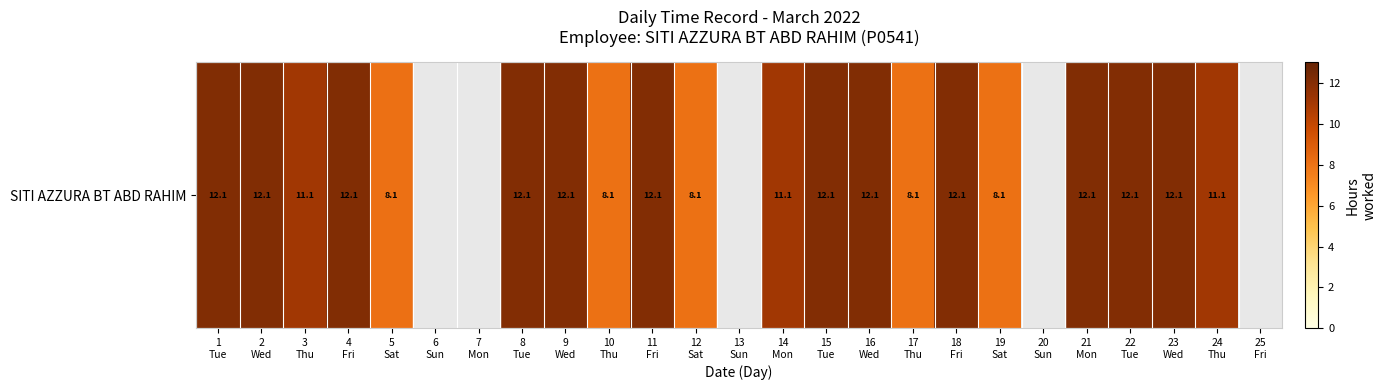

Reading left to right, list all the values displayed in this chart.

12.1	12.1	11.1	12.1	8.1	0.0	0.0	12.1	12.1	8.1	12.1	8.1	0.0	11.1	12.1	12.1	8.1	12.1	8.1	0.0	12.1	12.1	12.1	11.1	0.0